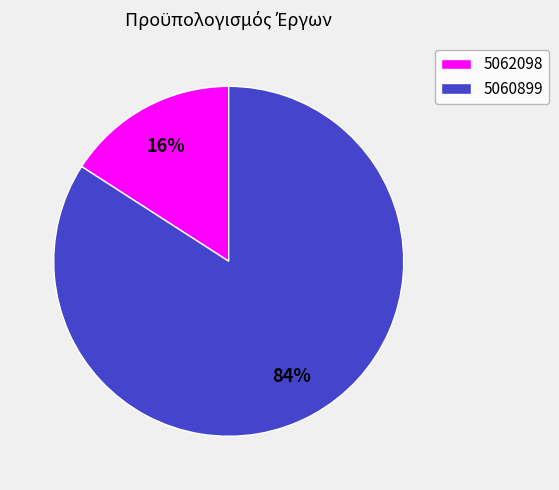

Which slice represents more than half of the pie?

5060899